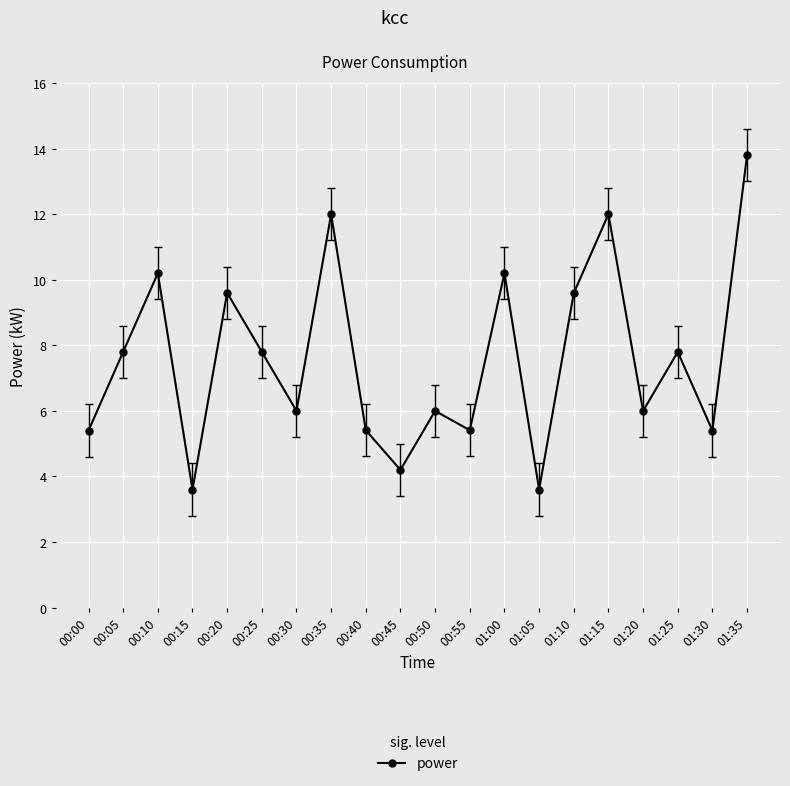

How many points are higher than both their immediate neighbors (excluding endpoints)?

7